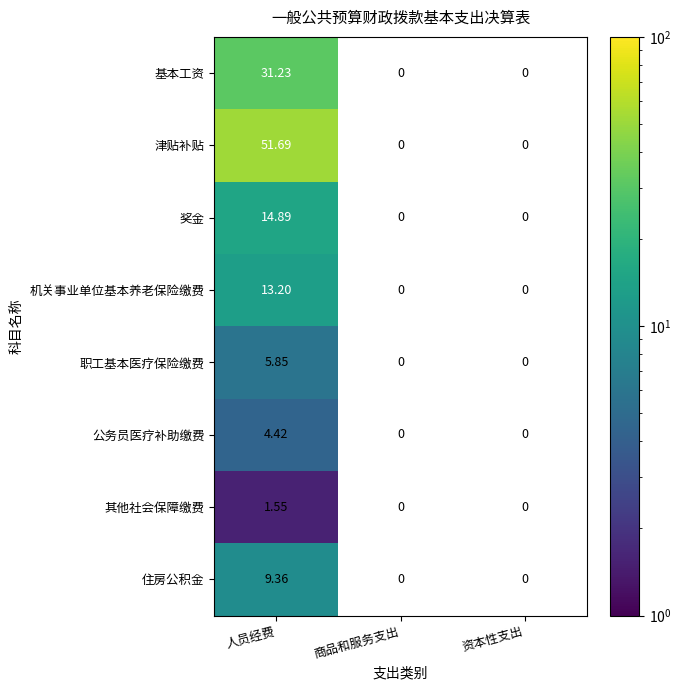

At 人员经费, list the series in order from smallest to largest.

其他社会保障缴费, 公务员医疗补助缴费, 职工基本医疗保险缴费, 住房公积金, 机关事业单位基本养老保险缴费, 奖金, 基本工资, 津贴补贴